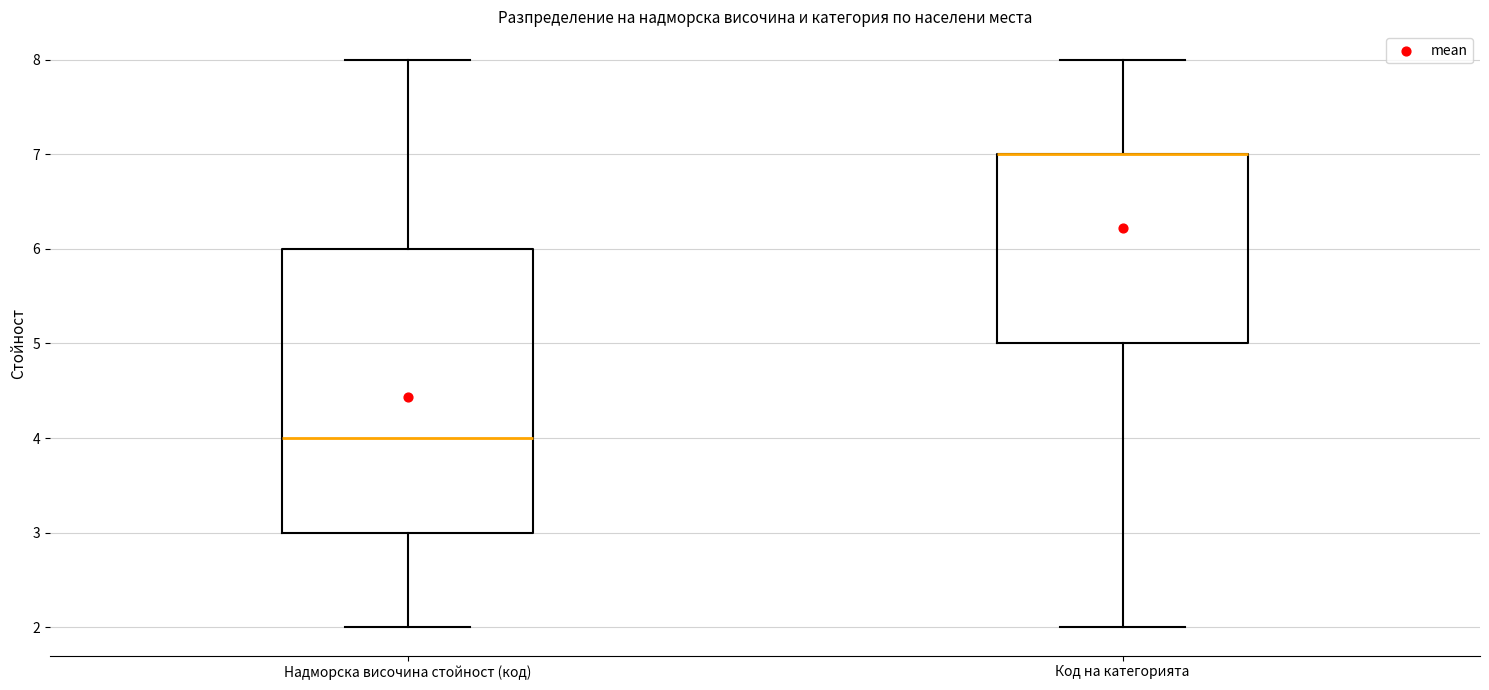

Reading left to right, transcribe this box plot: for each box, give where its median line is, the range the box spans, and where its two whiskers end, as read against the y-axis. The values are not printed on the chart, so give them approximately, as read against the axis.

Надморска височина стойност (код): median 4, box 3 to 6, whiskers 2 to 8
Код на категорията: median 7 (drawn on the box's upper edge), box 5 to 7, whiskers 2 to 8